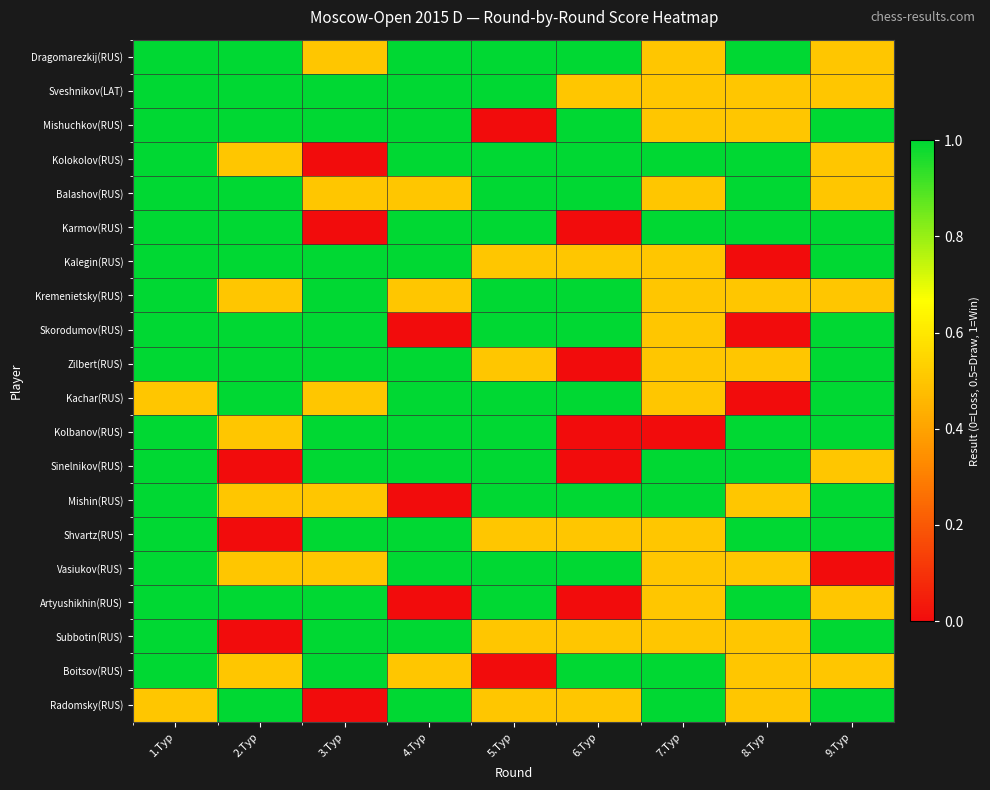

Which label corresponds to the largest value in the chart?

1.Тур